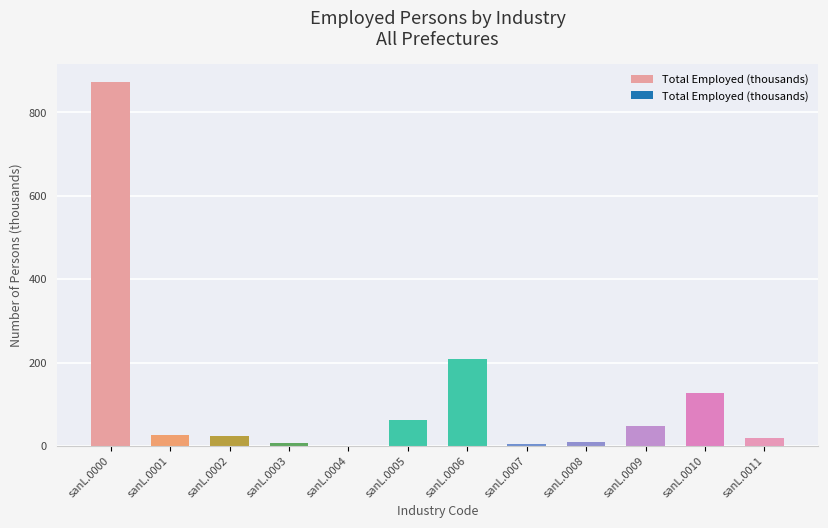

What is the change in value from sanL.0009 to sanL.0010?

+79.4